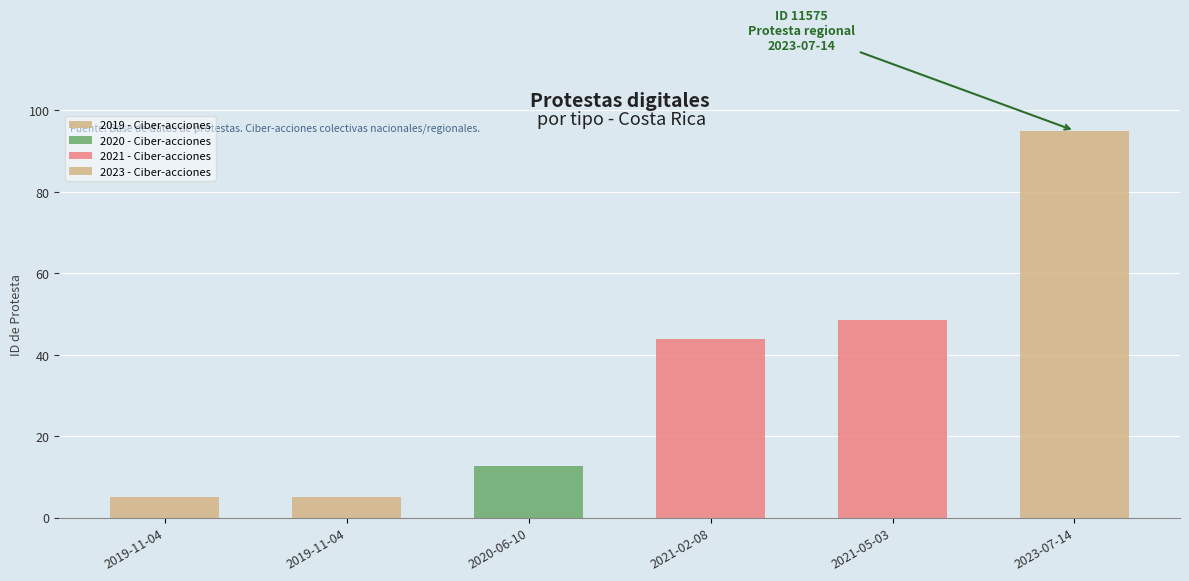

At which category does the chart reach its minimum across all series?

2019-11-04